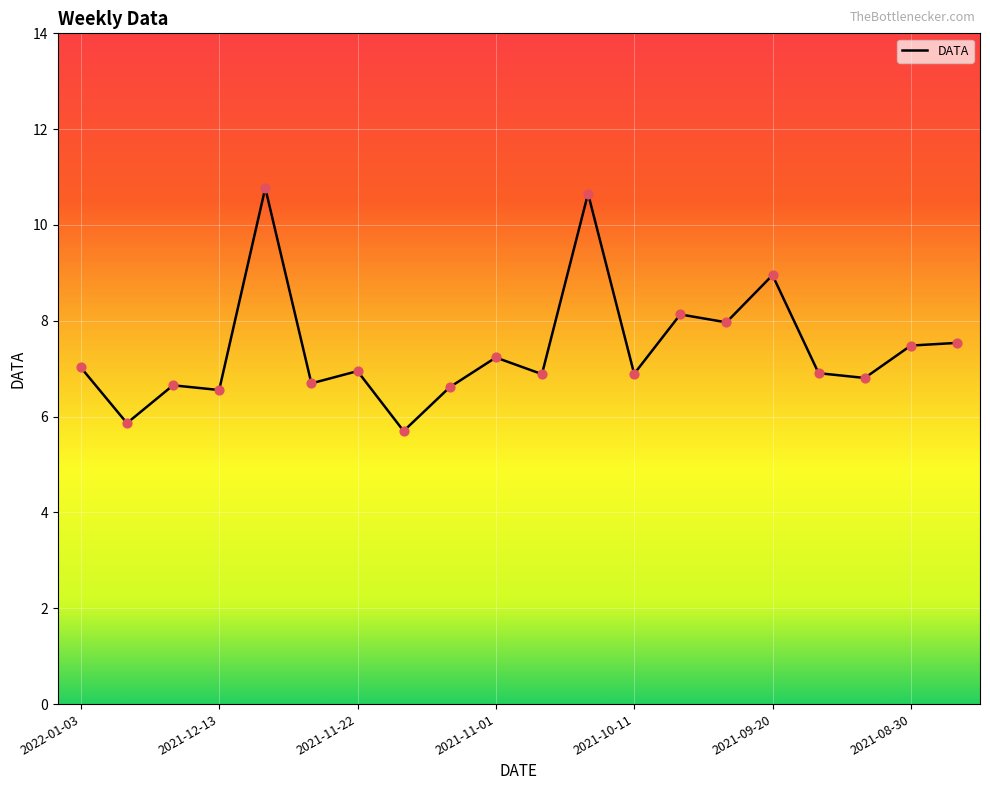

What is the minimum value shown in the chart?

5.7